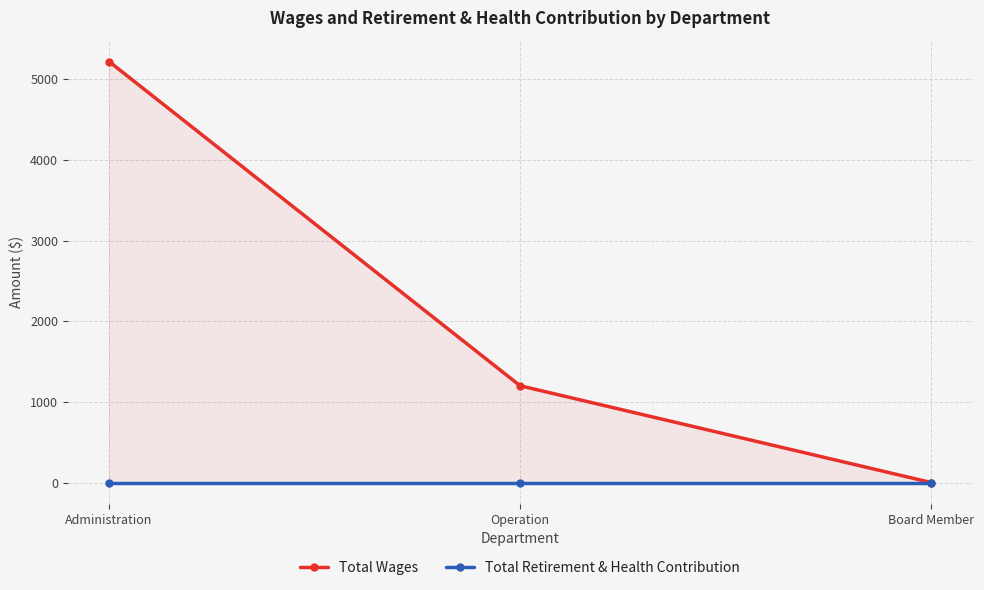

List the series in order of their peak value, highest first.

Total Wages, Total Retirement & Health Contribution